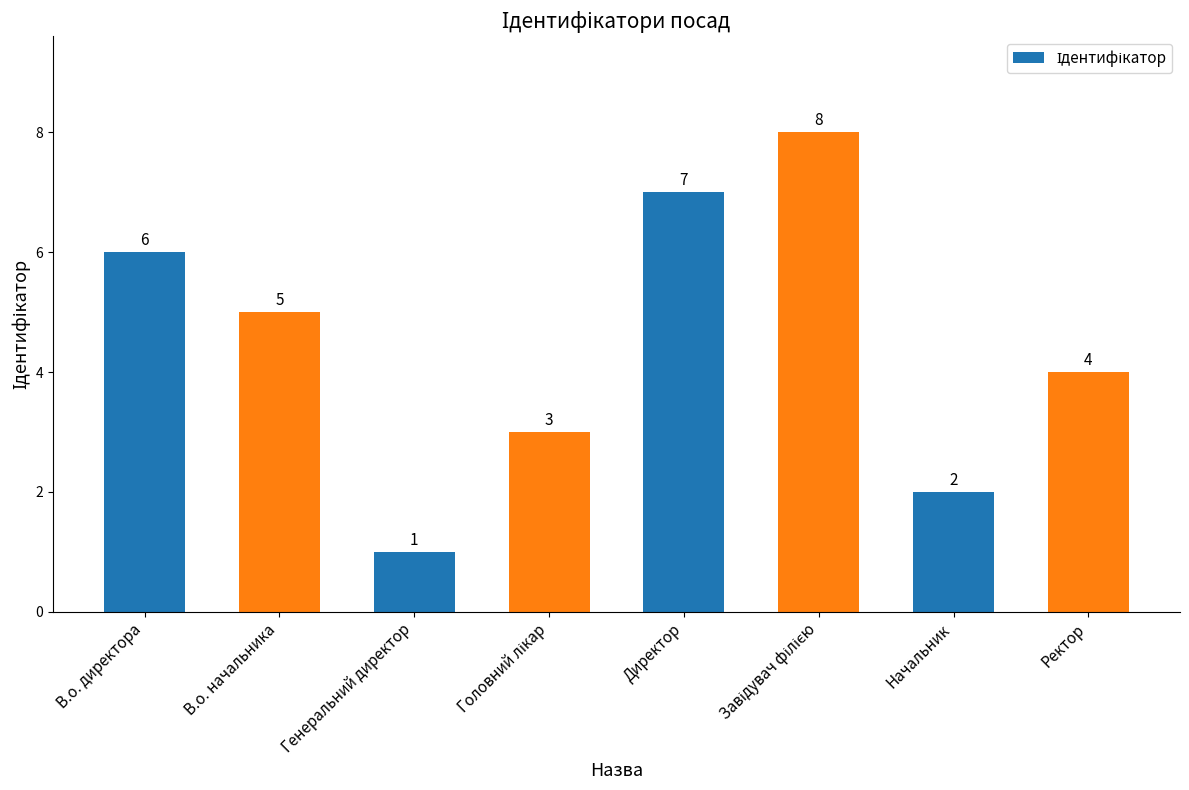

What is the ratio of the value at Начальник to the value at Ректор?

0.5